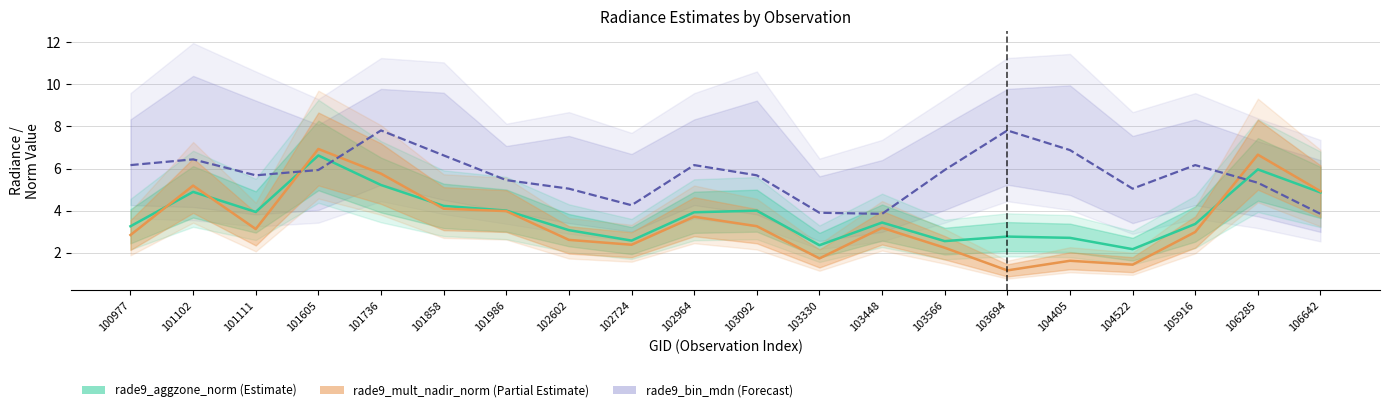

Does the chart have visible grid lines?

Yes